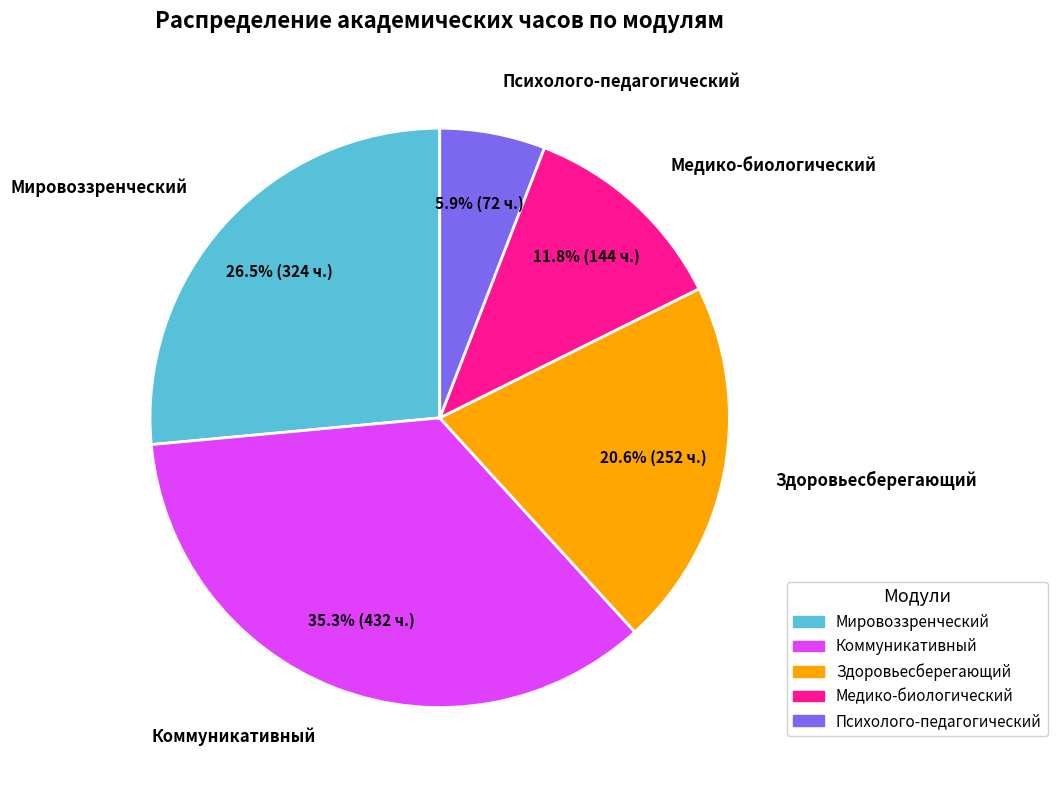

Is there any slice that represents more than half of the pie?

No